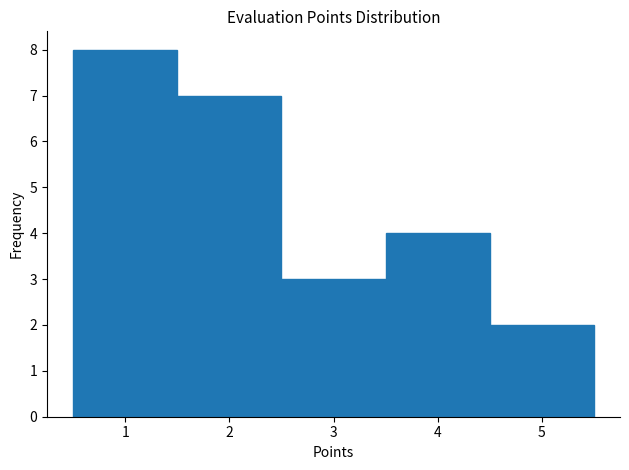

How tall is the bar that spans 2.5 to 3.5 on the x-axis? The values are not printed on the chart, so give them approximately, as read against the axis.

3